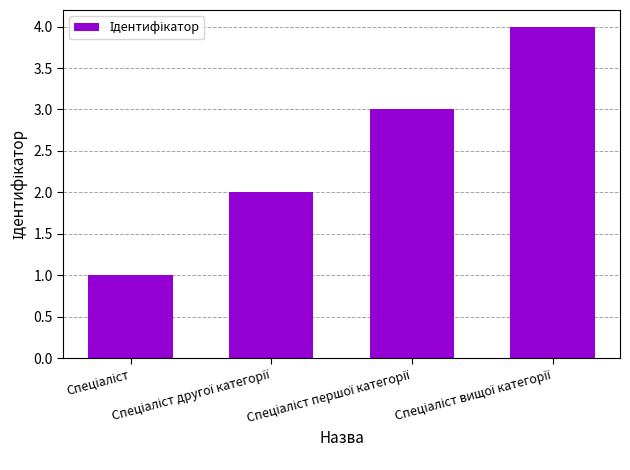

What is the difference between the maximum and minimum values?

3